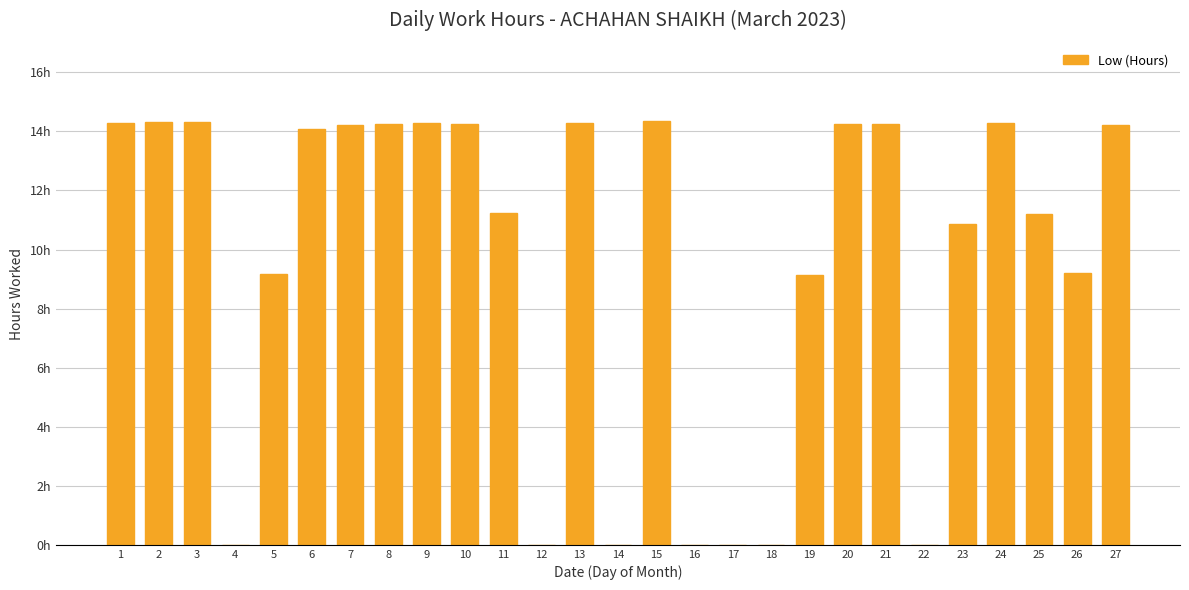

Does the chart contain stacked bars?

No